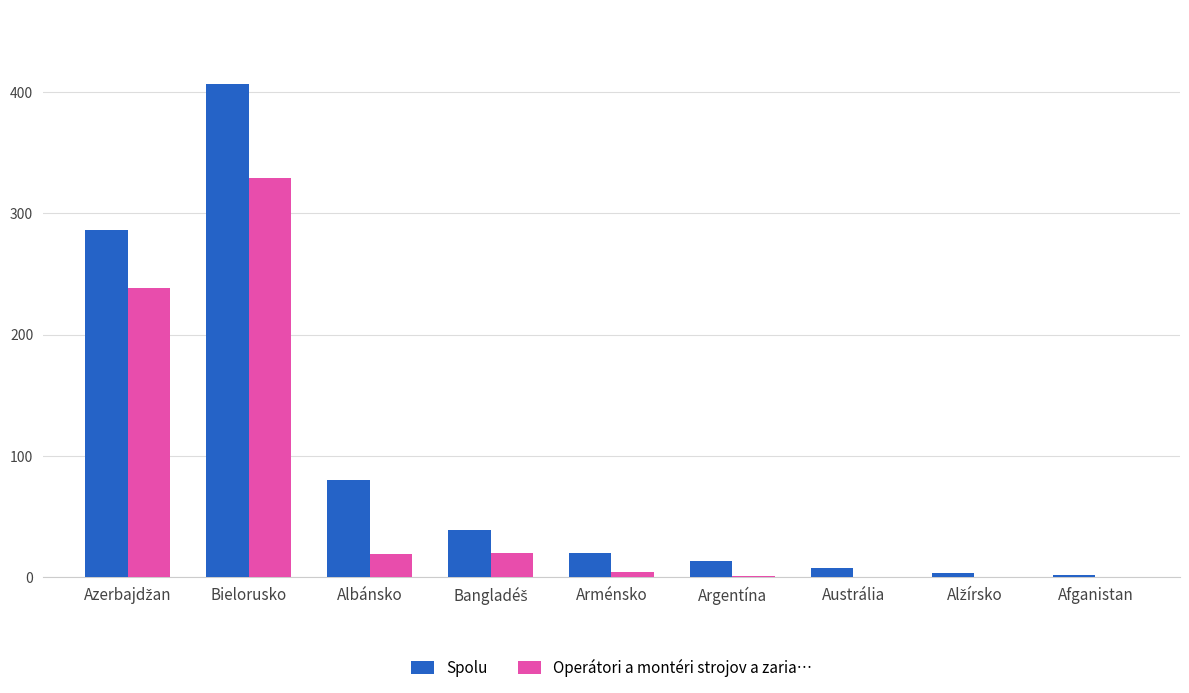

True or false: Spolu has a value of 20 at Arménsko.

True